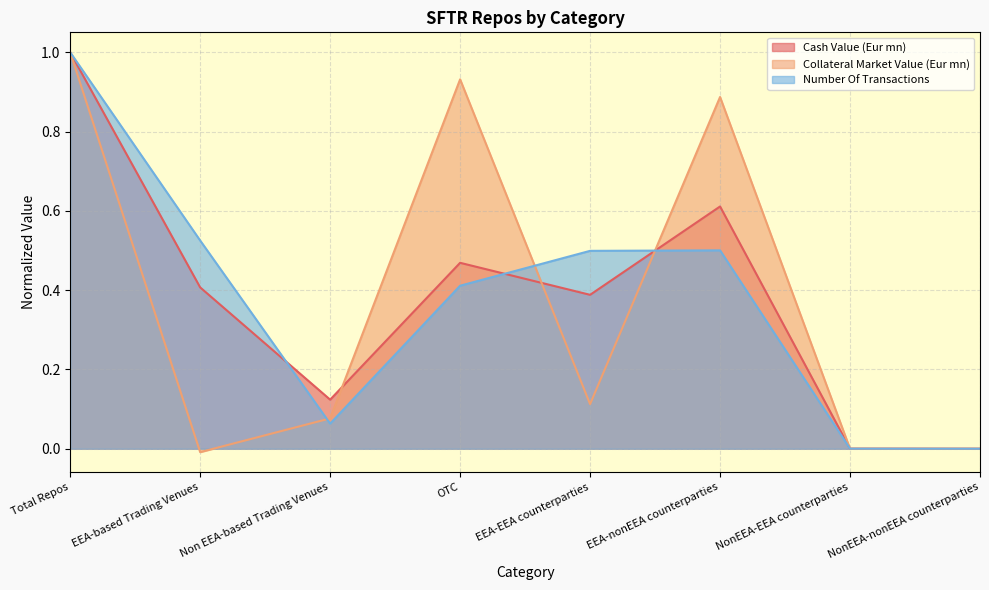

Which series has the largest total across all categories?

Cash Value (Eur mn)